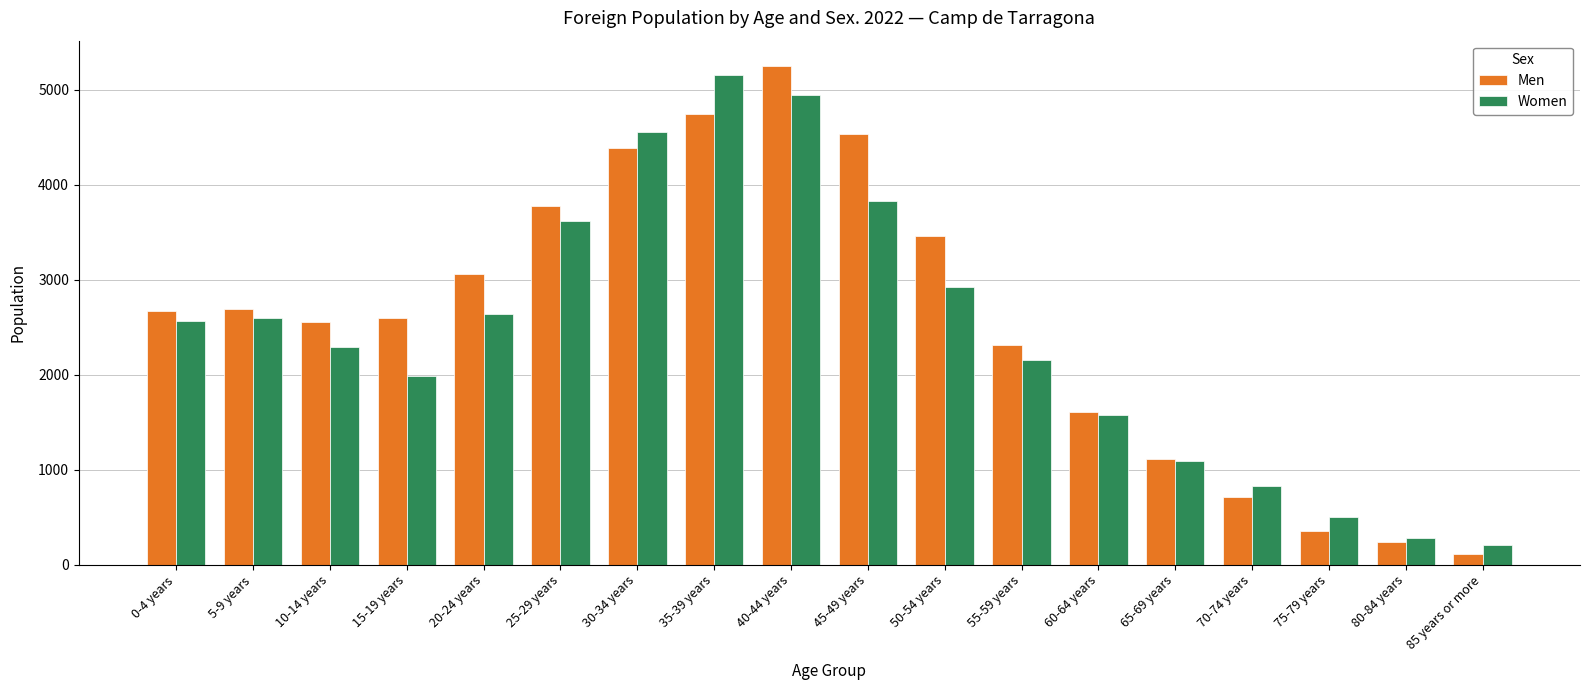

The value of Women at 40-44 years is 4946. True or false?

True